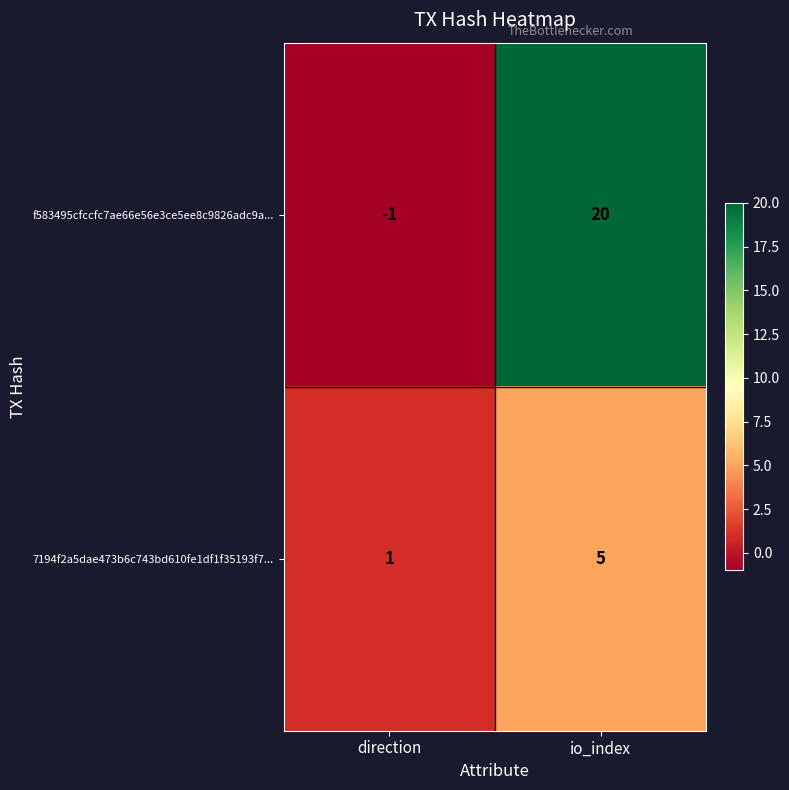

At which label does f583495cfccfc7ae66e56e3ce5ee8c9826adc9a... reach its peak?

io_index